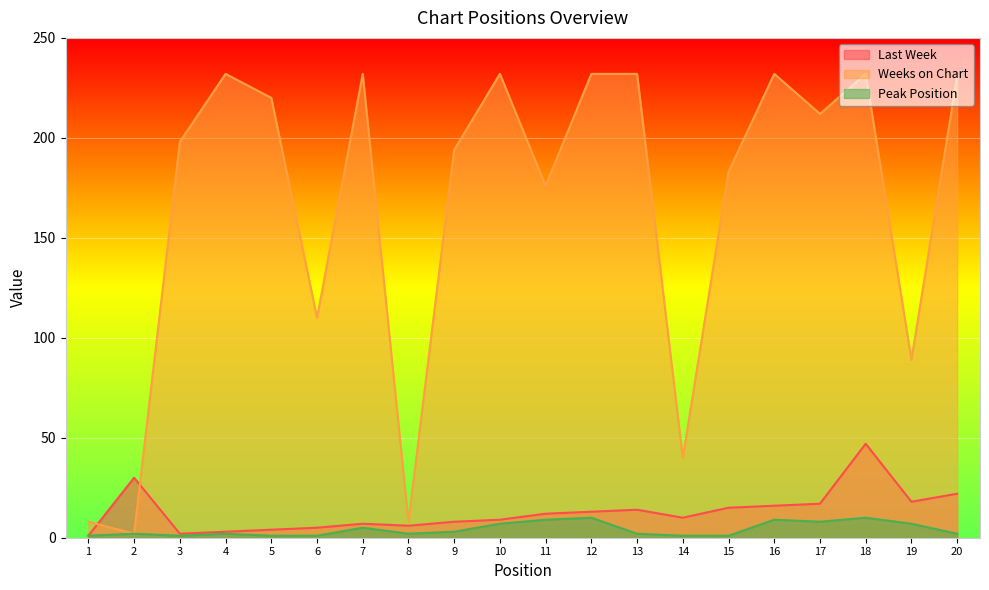

What is the difference between the Last Week values at 15 and 18?

32